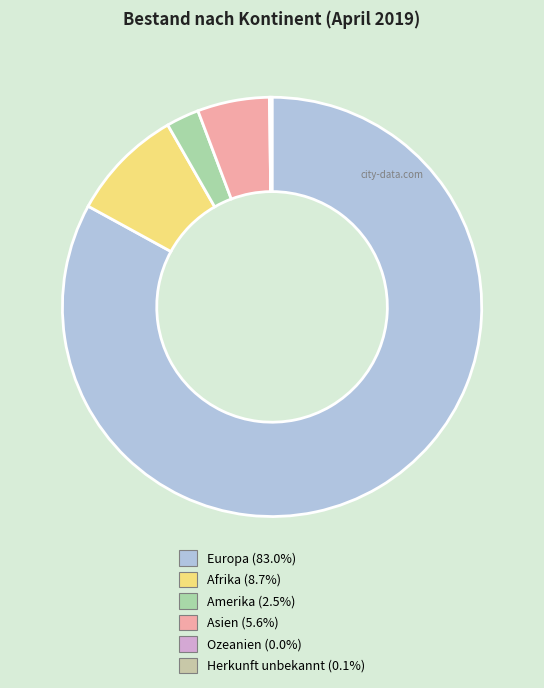

To the nearest percent, what portion does Asien represent?

6%